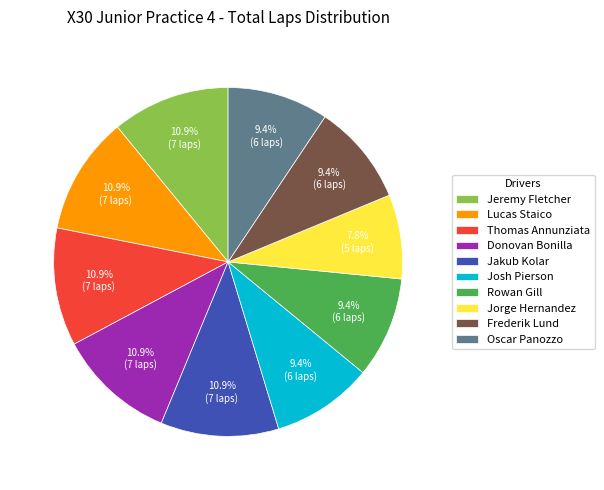

True or false: Lucas Staico accounts for 11% of the total.

True